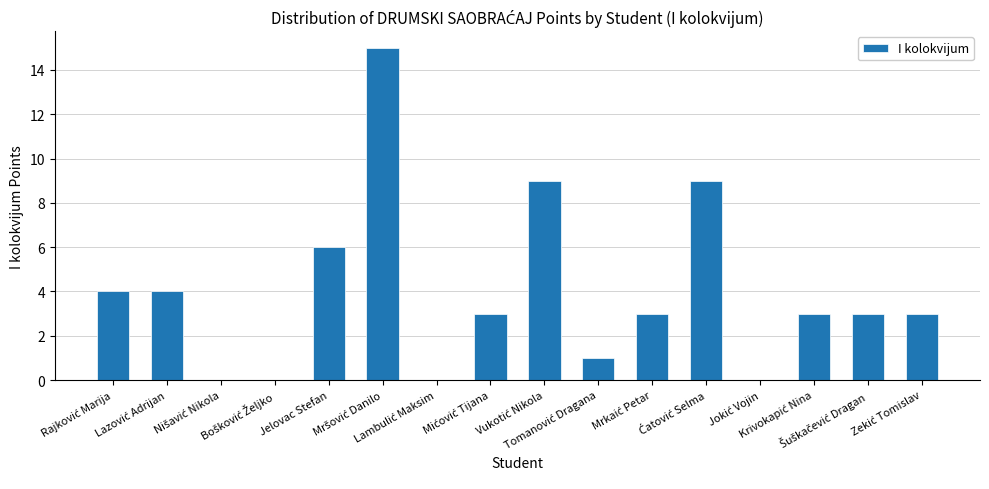

How many series are shown in this chart?

1